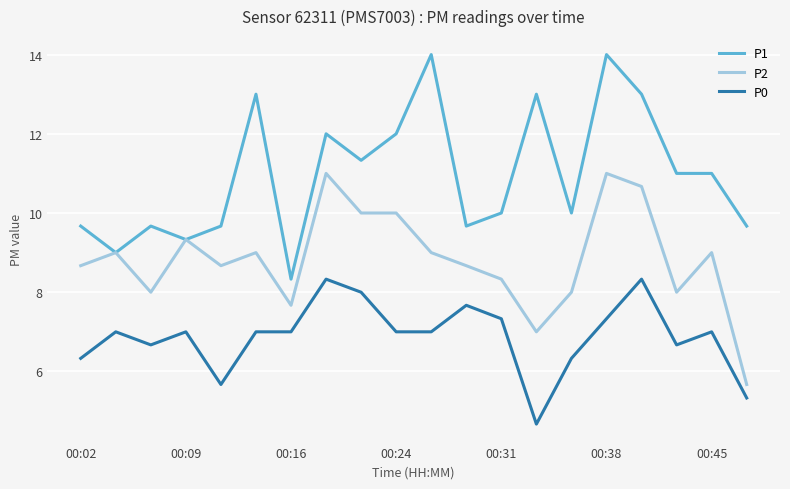

What are all the series names shown in the legend?

P1, P2, P0